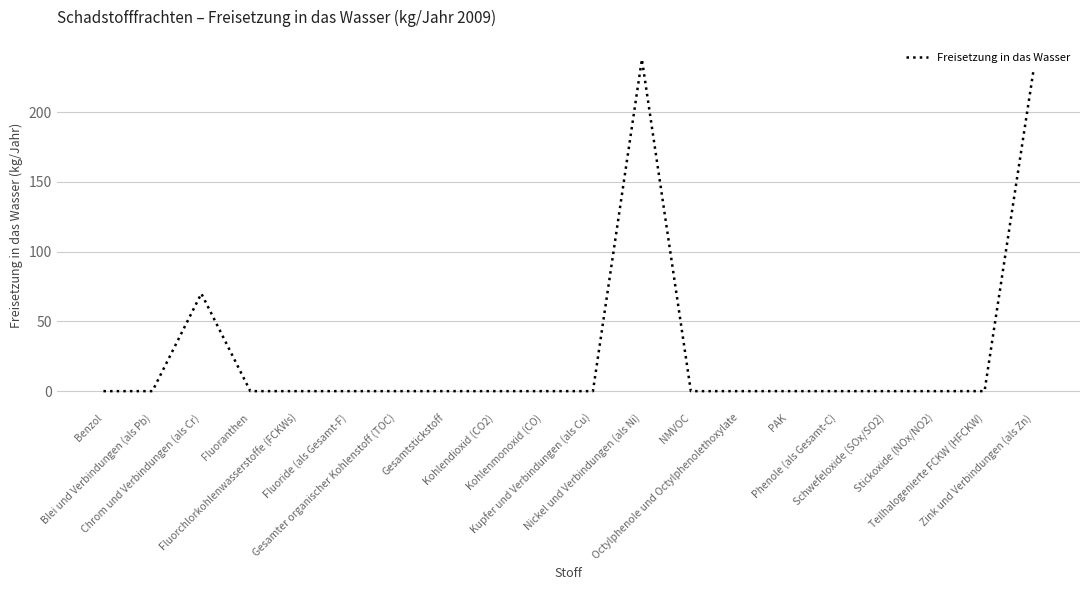

What is the maximum value shown in the chart?

238